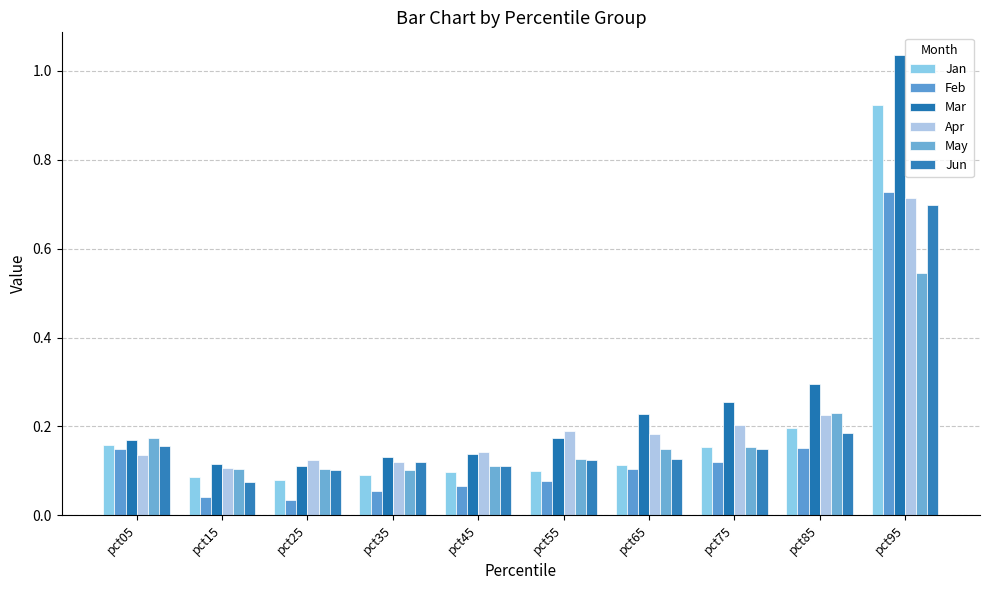

What is the sum of the May values at pct75 and pct25?

0.3